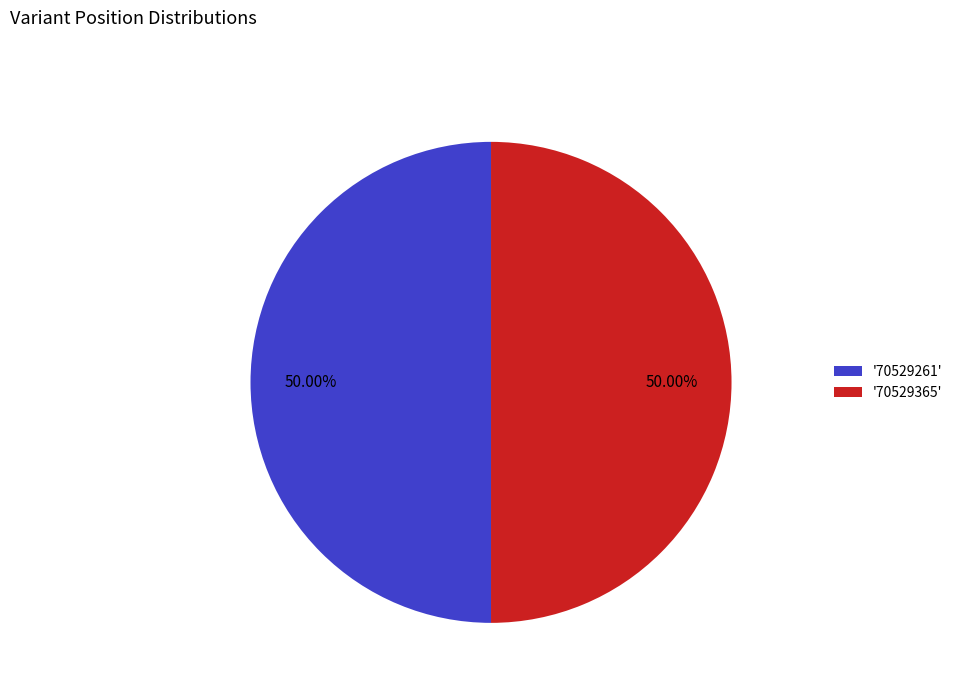

Approximately how many times larger is the value at '70529261' compared to '70529365'?

1.0